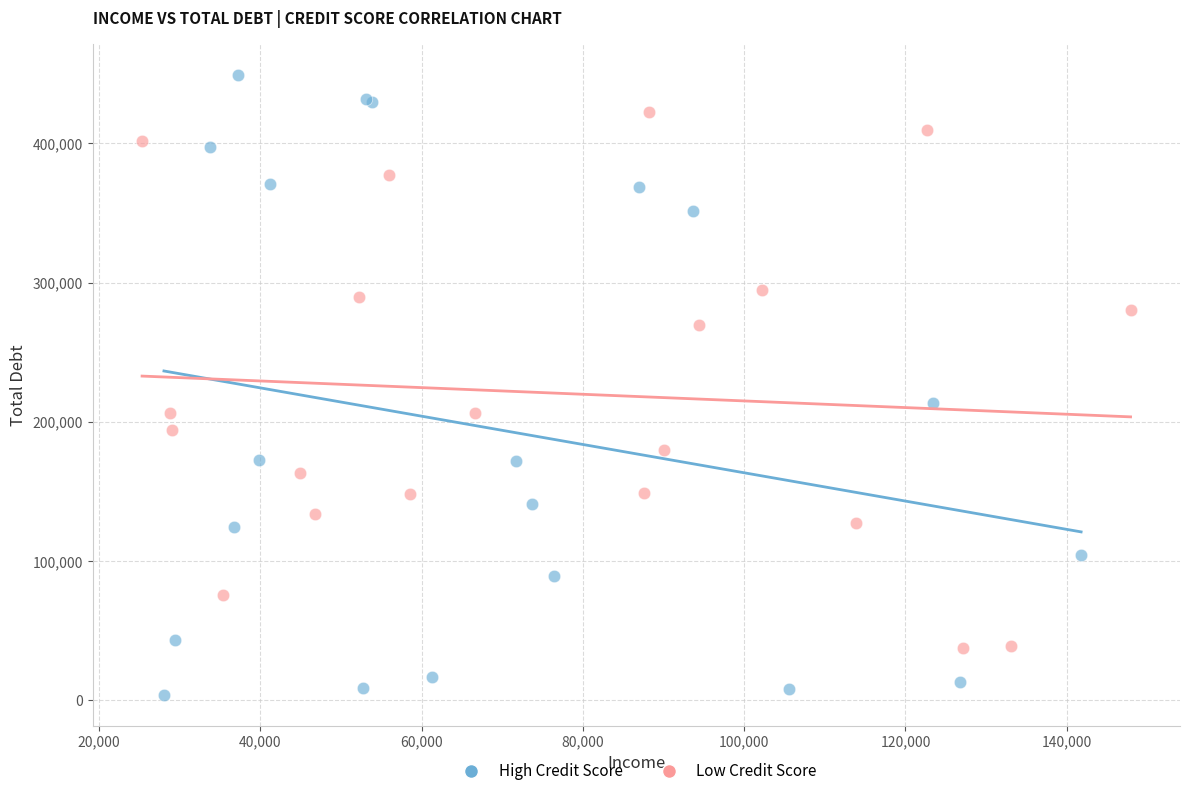

Which series contains the highest Y value?

High Credit Score